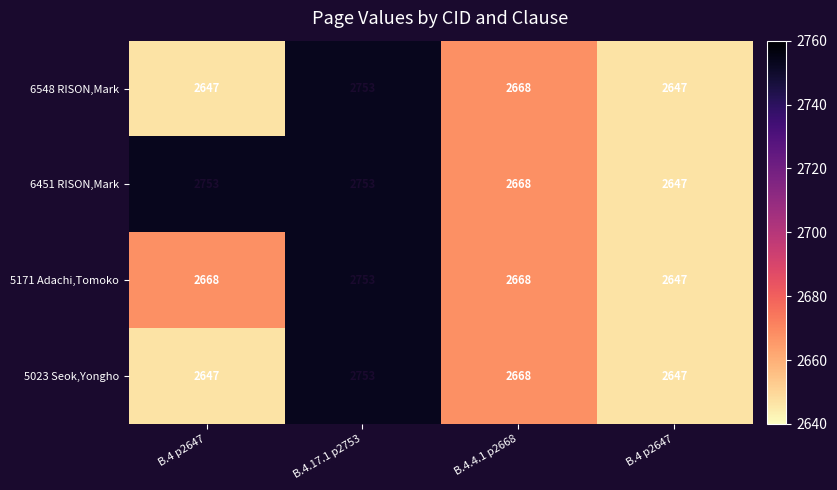

What is the difference between the highest and lowest values at B.4 p2647?

106